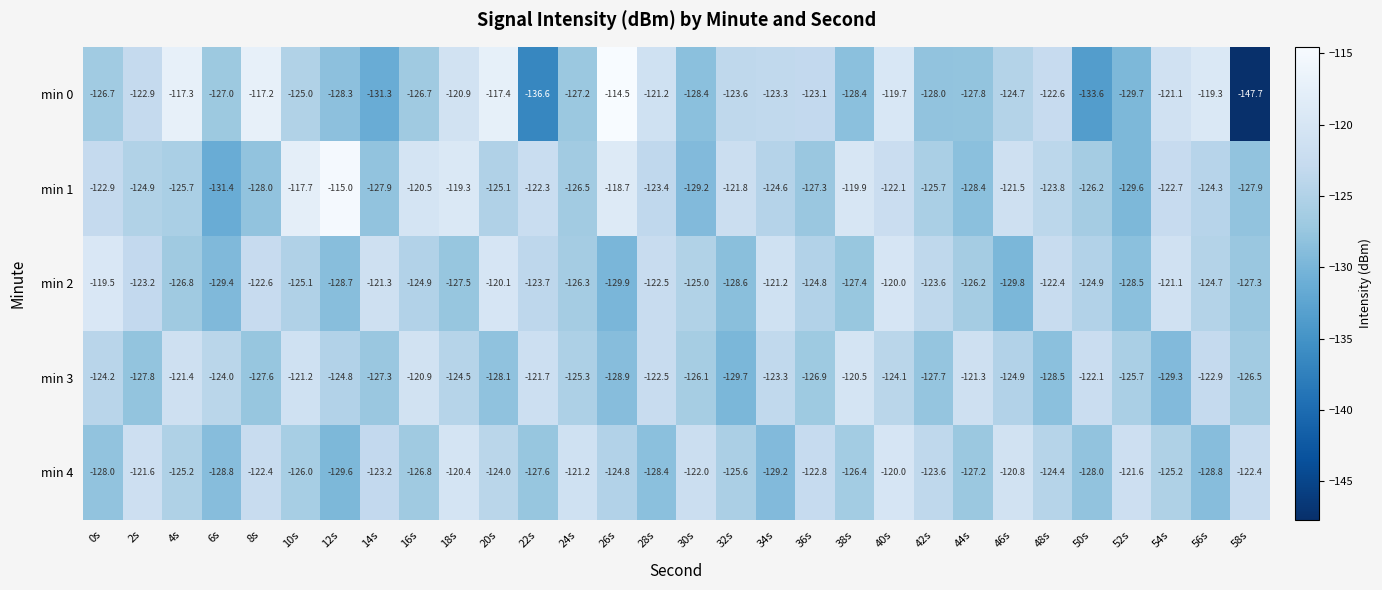

Rank the series by their maximum value, from highest to lowest.

min 0, min 1, min 2, min 4, min 3